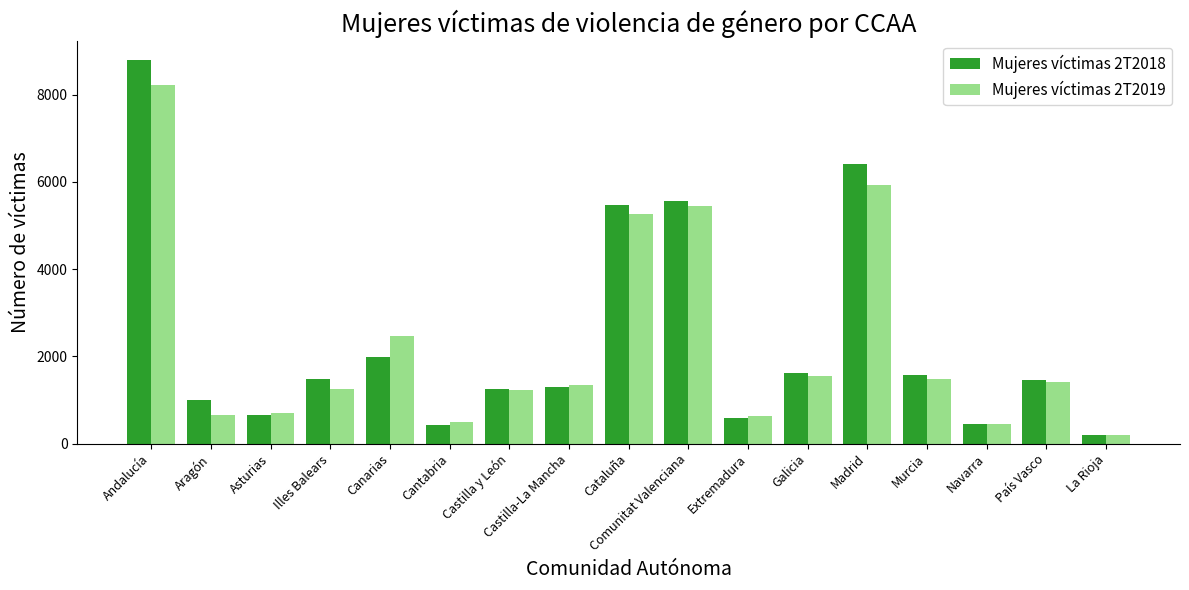

What is the sum of the Mujeres víctimas 2T2018 values at Galicia and Aragón?

2608